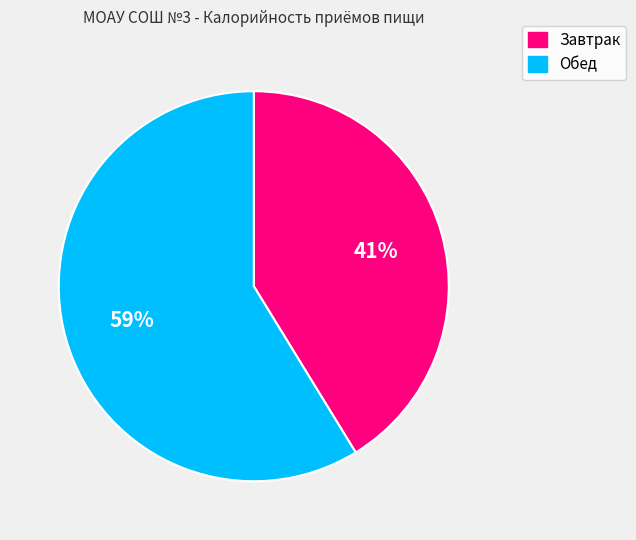

How many slices are in this pie chart?

2